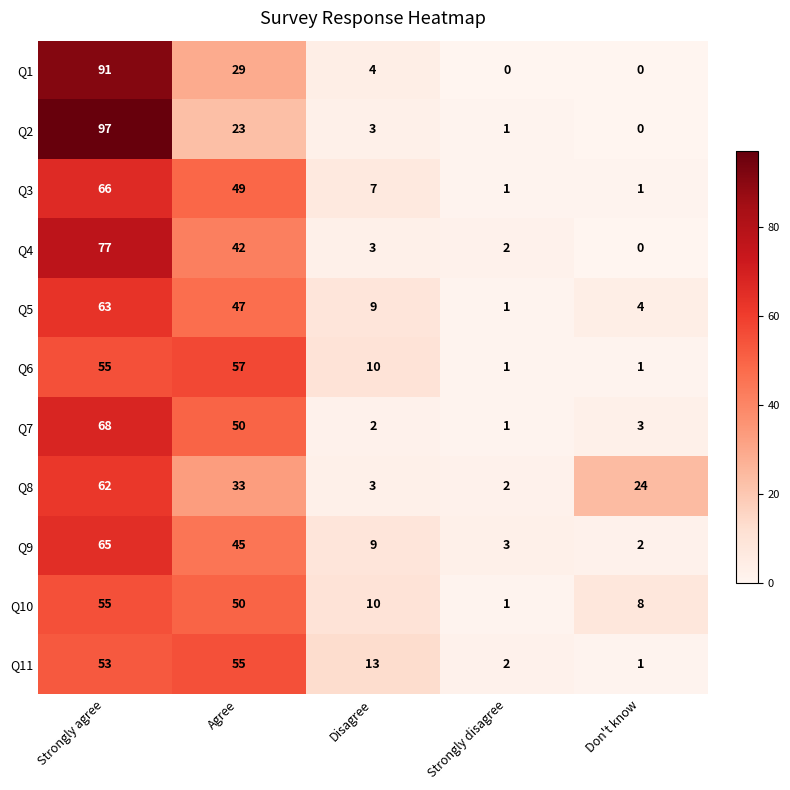

Count the number of data series in this chart.

11